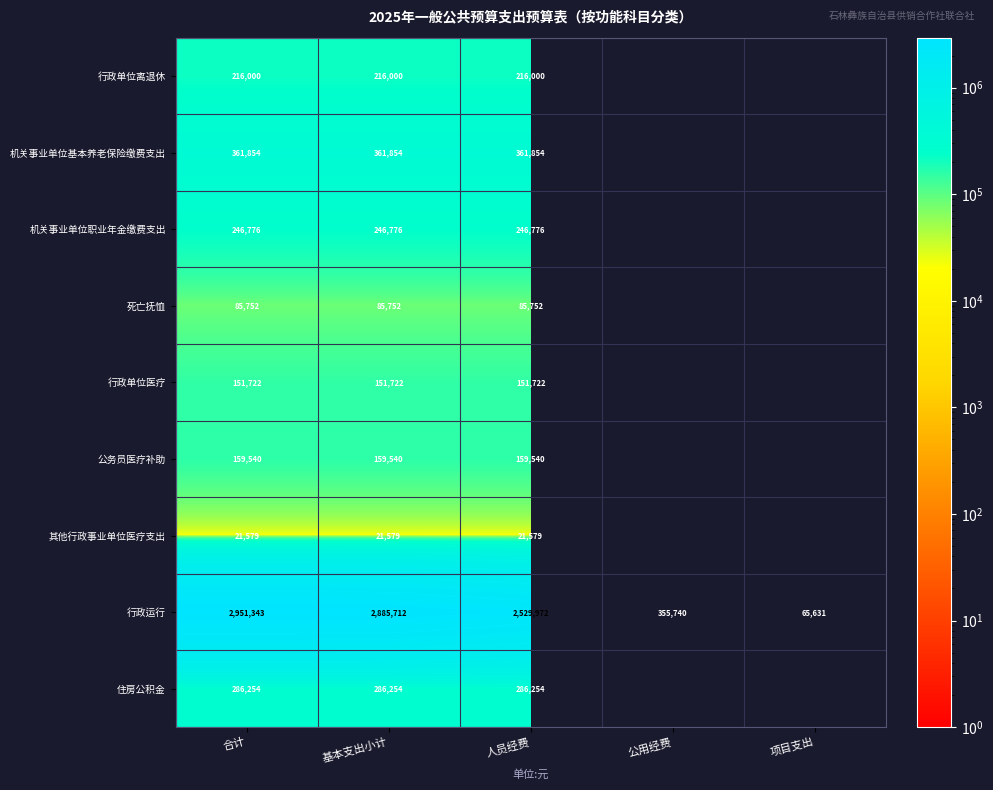

Between 项目支出 and 合计, which is larger?

合计